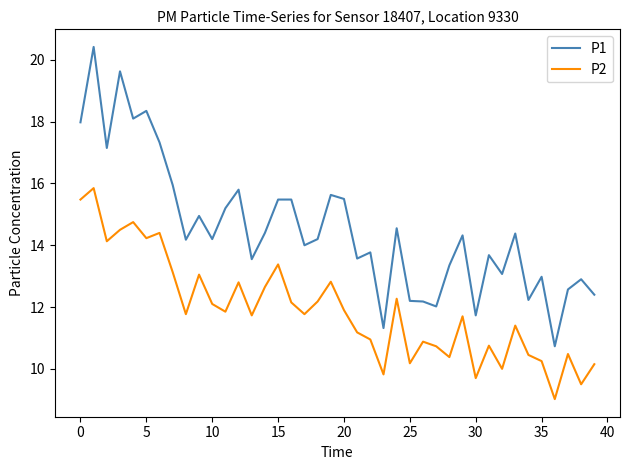

Rank the series by their average value, from highest to lowest.

P1, P2